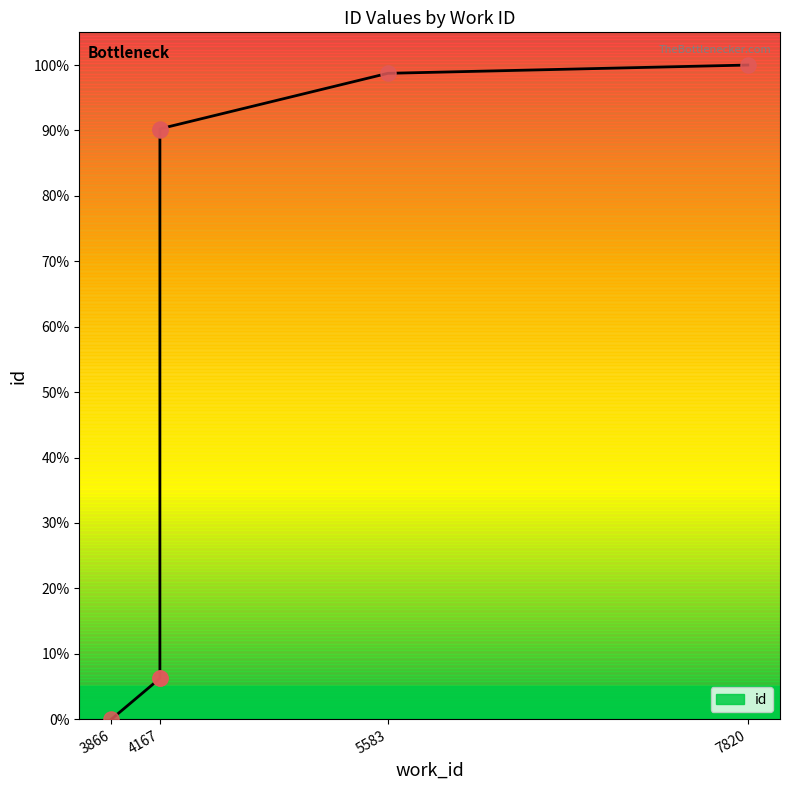

Which has a higher value, 4167 or 4167?

4167